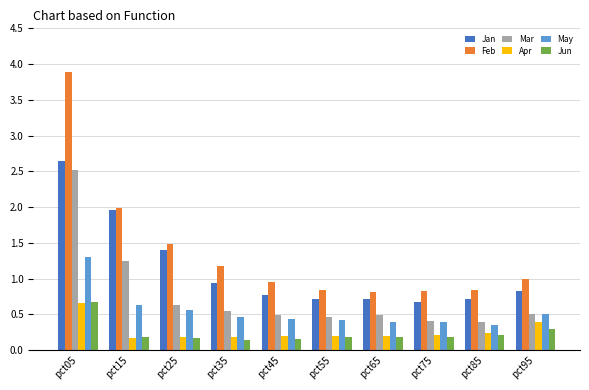

Which series has the widest spread of values?

Feb